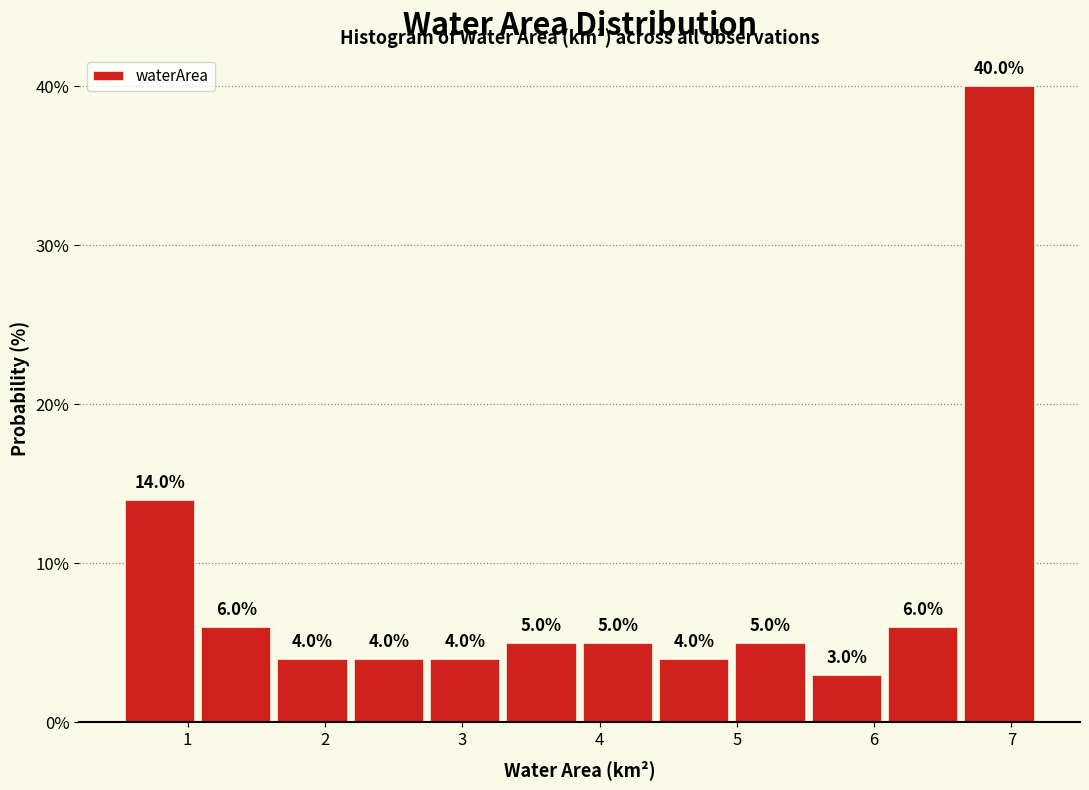

What is the height of the bar covering 6.1 to 6.6 on the x-axis? The bar edges are not printed on the chart, so give them approximately, as read against the axis.

6.0